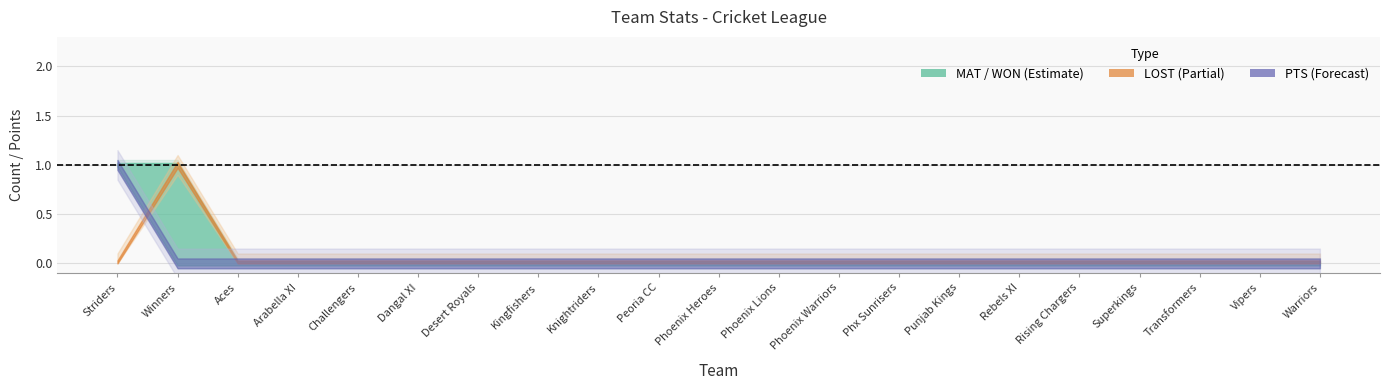

Is the value of WON at Punjab Kings greater than the value of N/R at Phoenix Heroes?

No